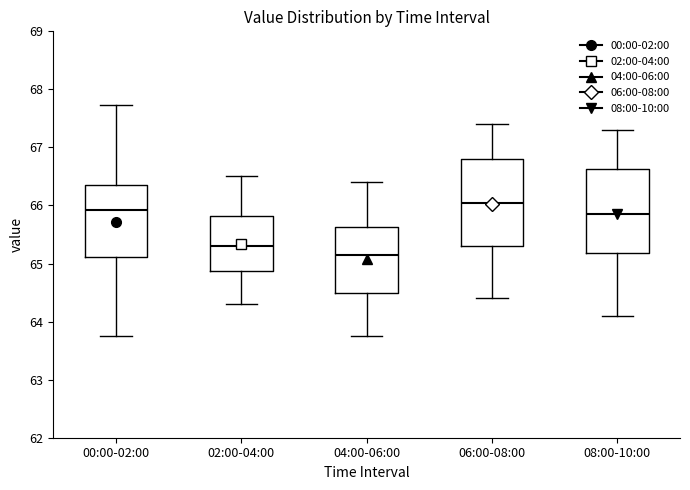

Which box's median line is the highest?

06:00-08:00